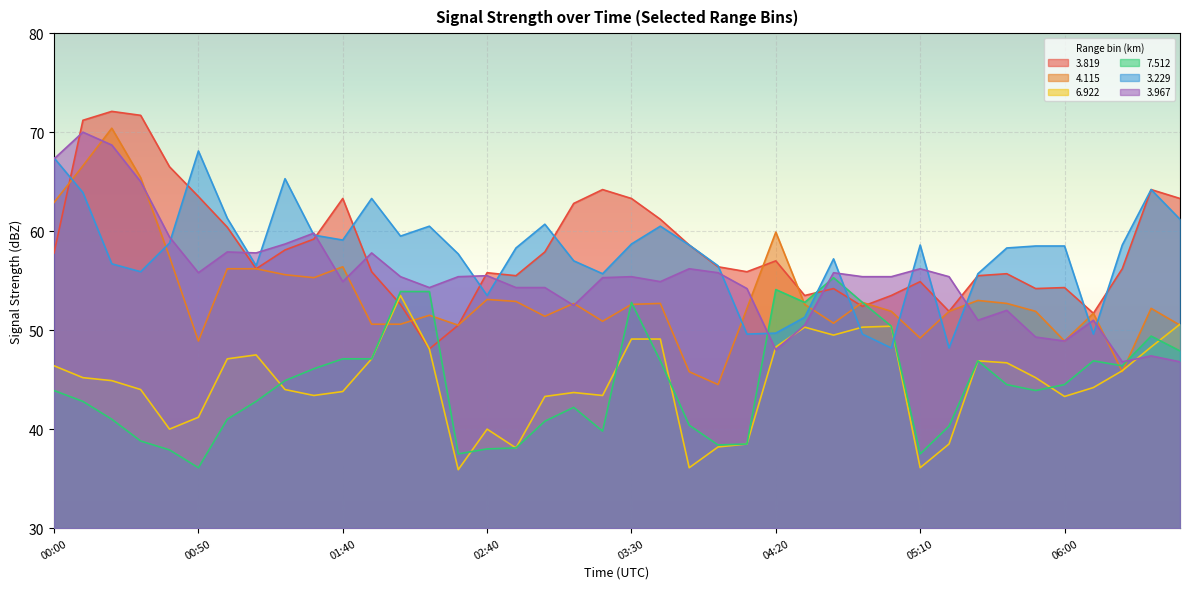

List the series in order of their peak value, highest first.

3.819, 4.115, 3.967, 3.229, 7.512, 6.922